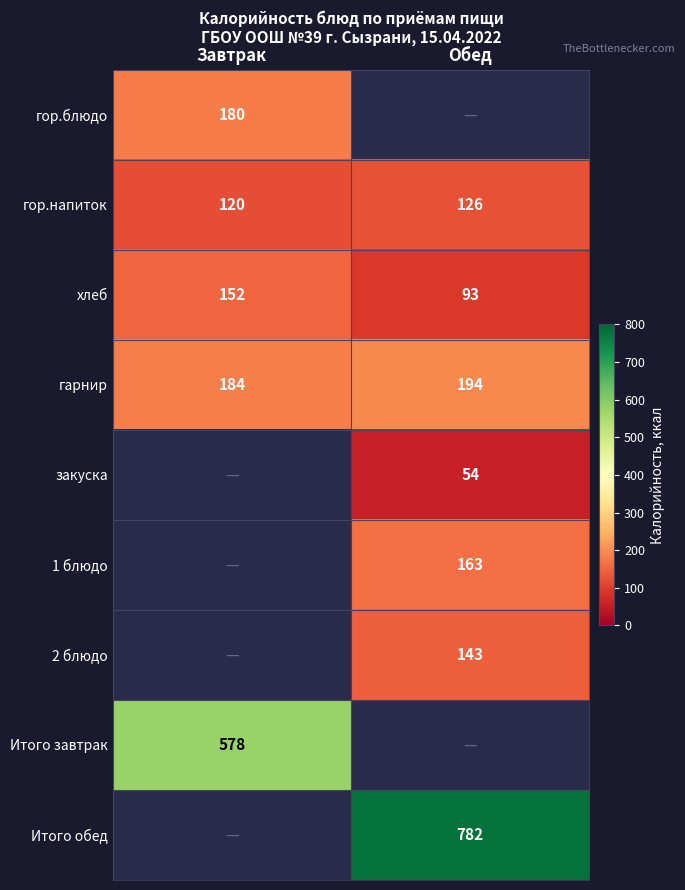

What is the difference between the maximum and minimum values in the гор.напиток series?

6